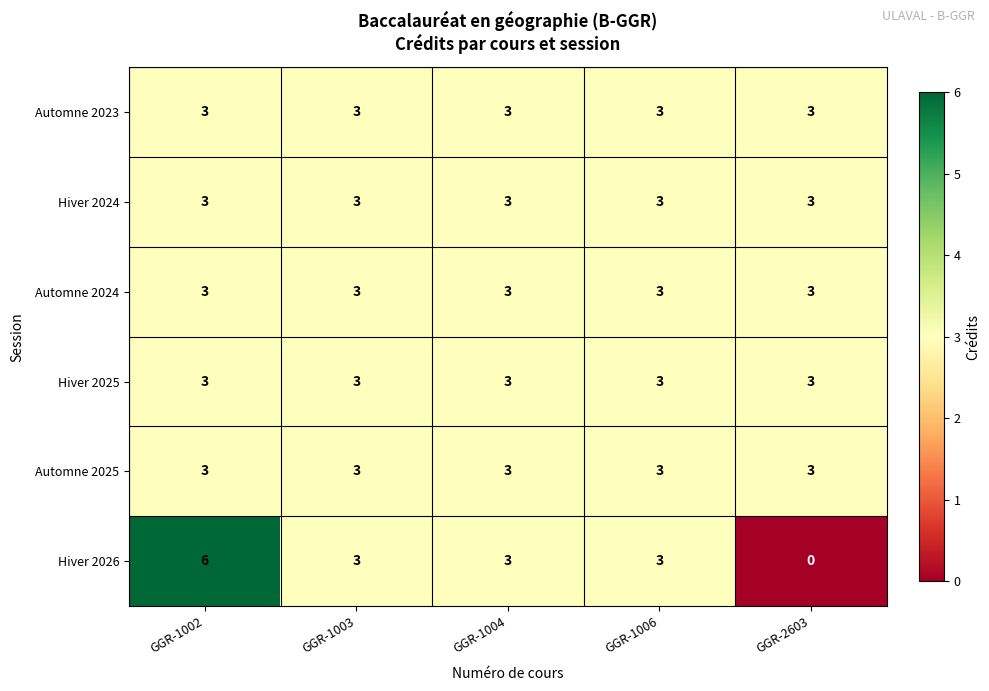

The value of Hiver 2026 at GGR-2603 is 0. True or false?

True